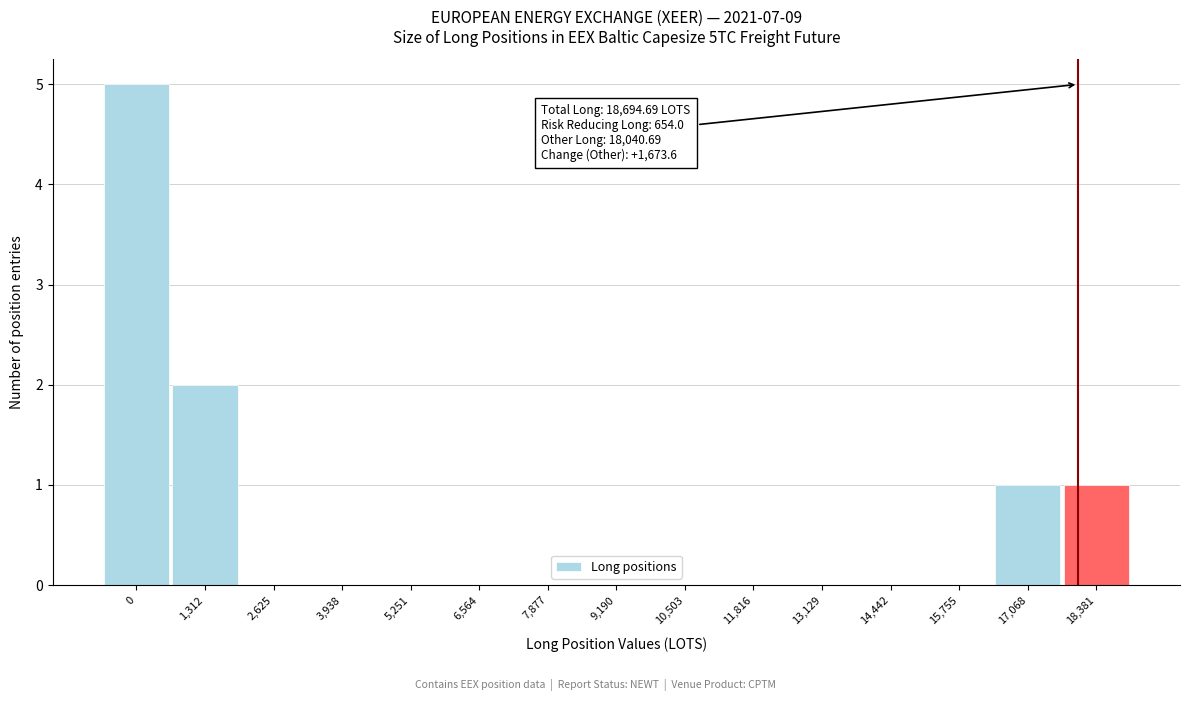

Reading left to right, extract all data points from this chart.

0=5	1,312=2	2,625=0	3,938=0	5,251=0	6,564=0	7,877=0	9,190=0	10,503=0	11,816=0	13,129=0	14,442=0	15,755=0	17,068=1	18,381=1